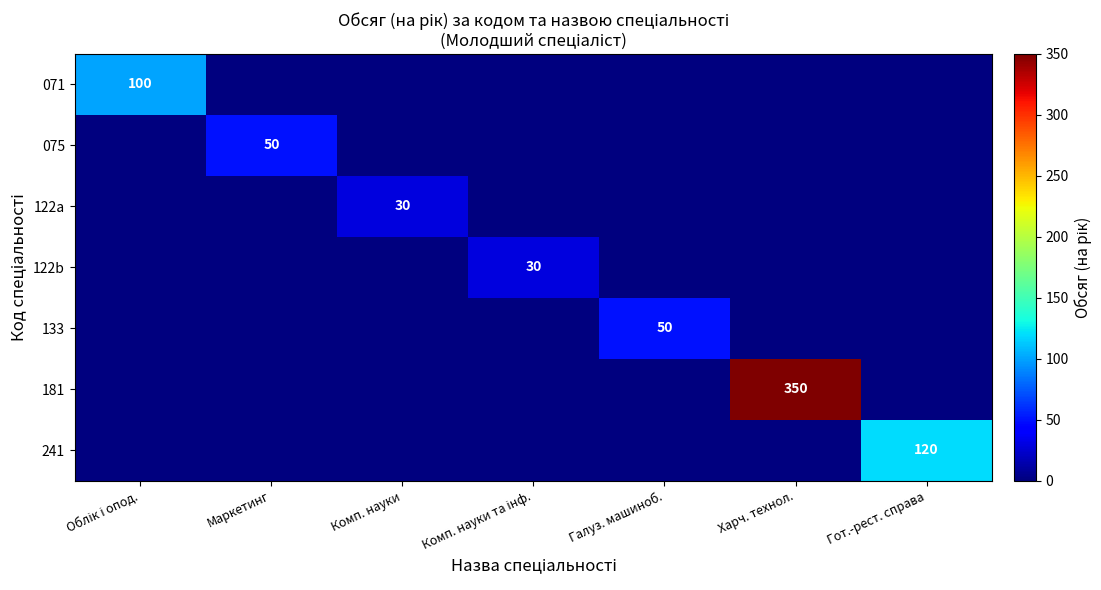

Rank the series at Галуз. машиноб. from lowest to highest value.

071, 075, 122a, 122b, 181, 241, 133